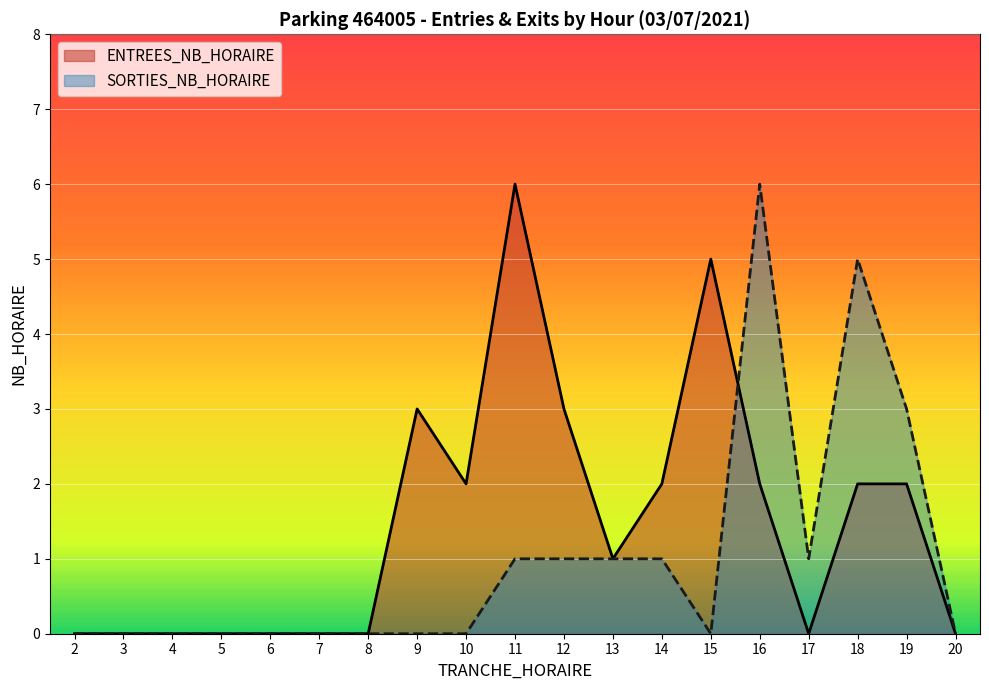

Where is SORTIES_NB_HORAIRE nearest to the value 3?

19